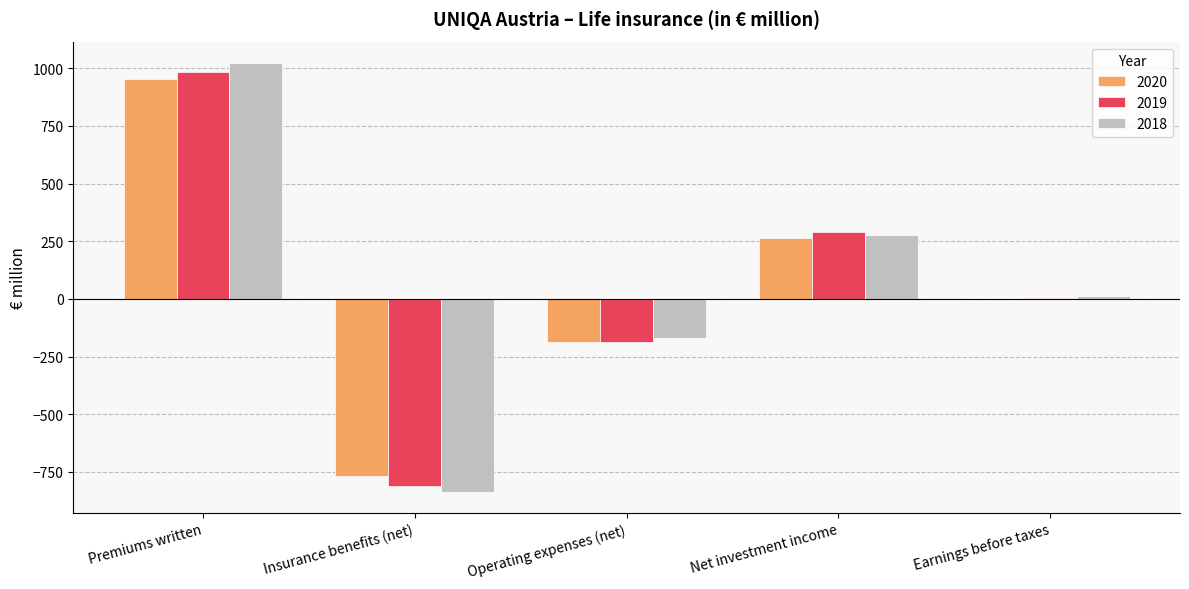

What are all the series names shown in the legend?

2020, 2019, 2018